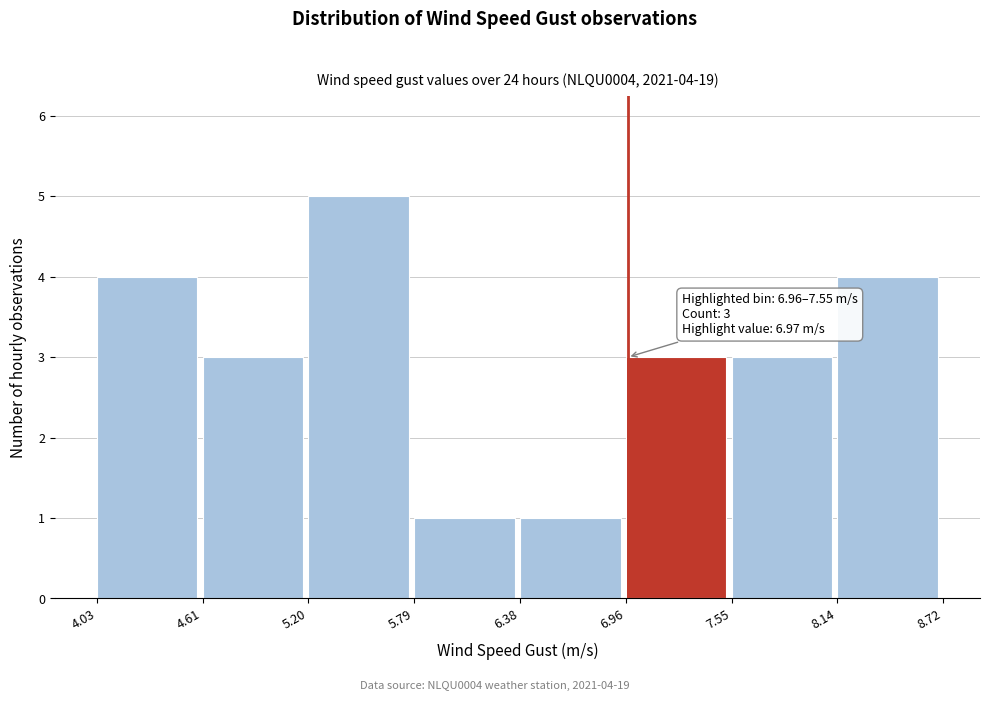

Over which range of the x-axis is the bar tallest?

5.20 to 5.79